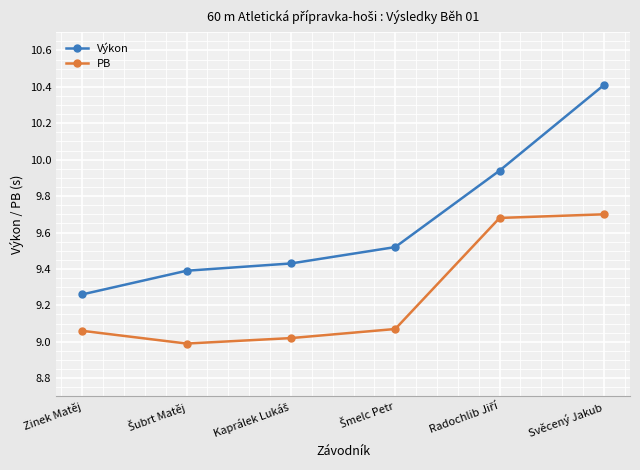

List the series in order of their peak value, highest first.

Výkon, PB